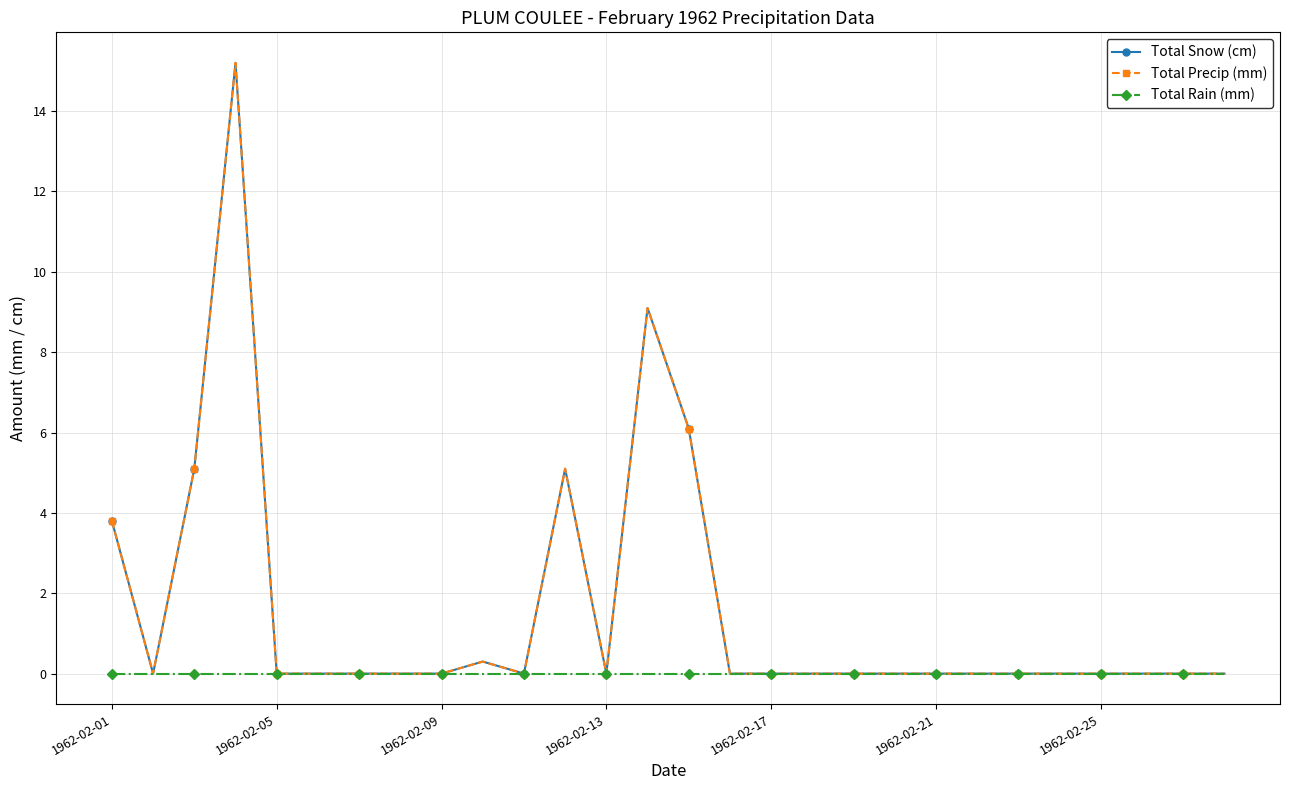

Rank the series by their maximum value, from highest to lowest.

Total Snow (cm), Total Precip (mm), Total Rain (mm)